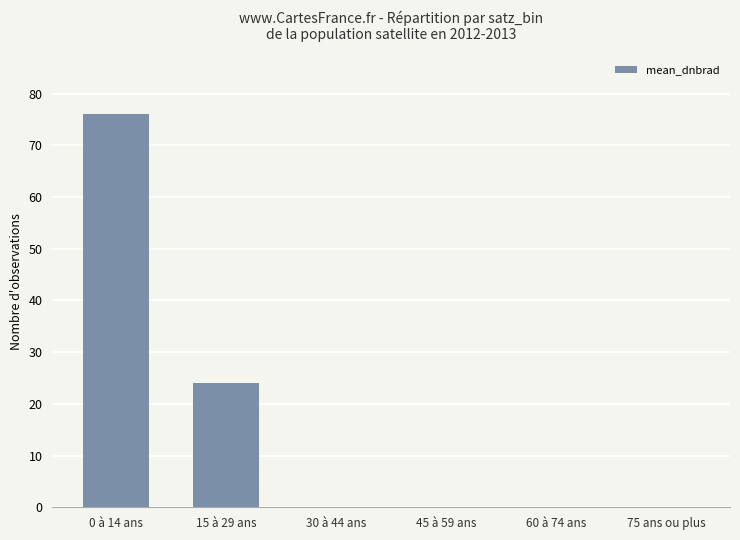

What is the sum of all values?

100